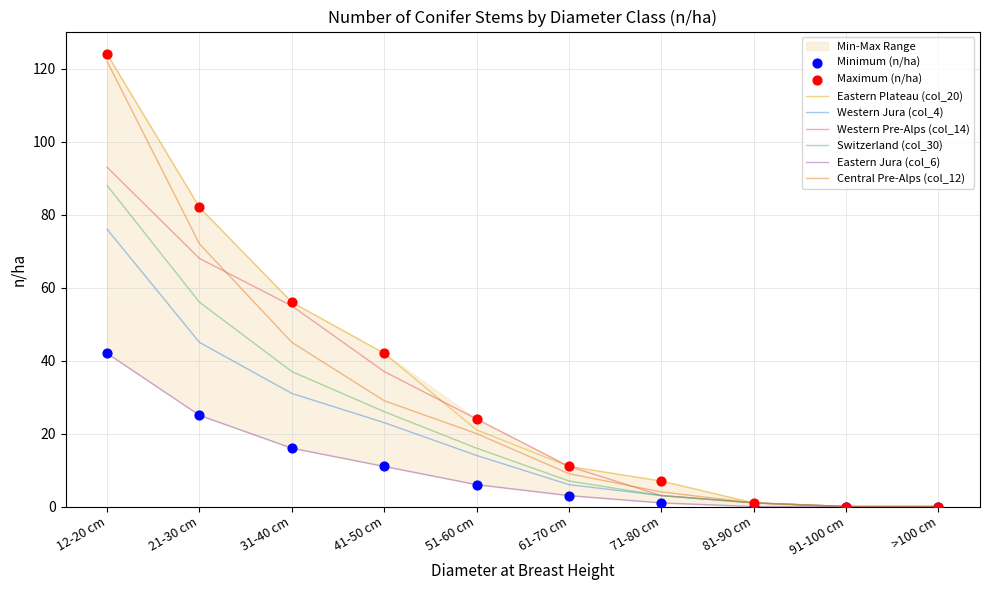

Which series contains the highest Y value?

Eastern Plateau (col_20)